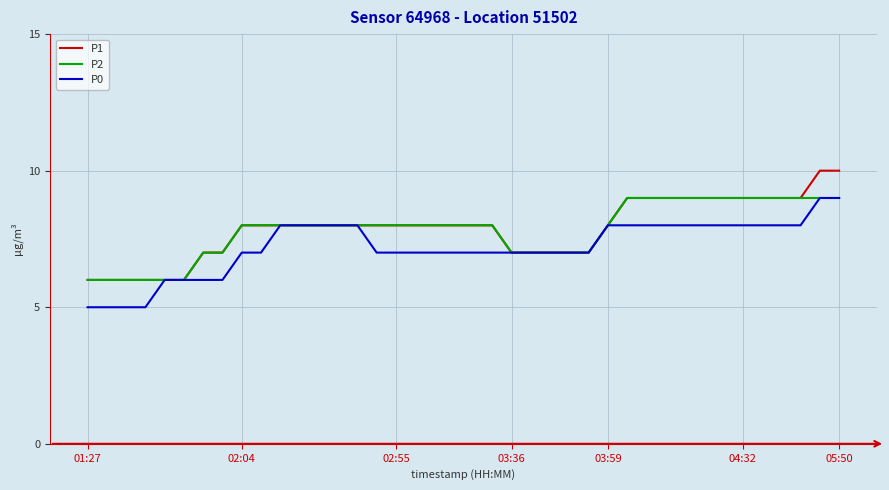

What is the maximum value shown in the chart?

10